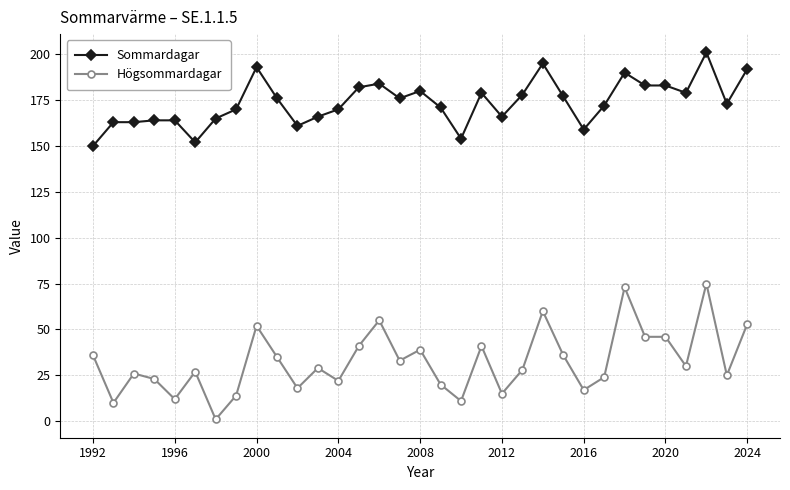

True or false: Högsommardagar and Sommardagar intersect in this chart.

False